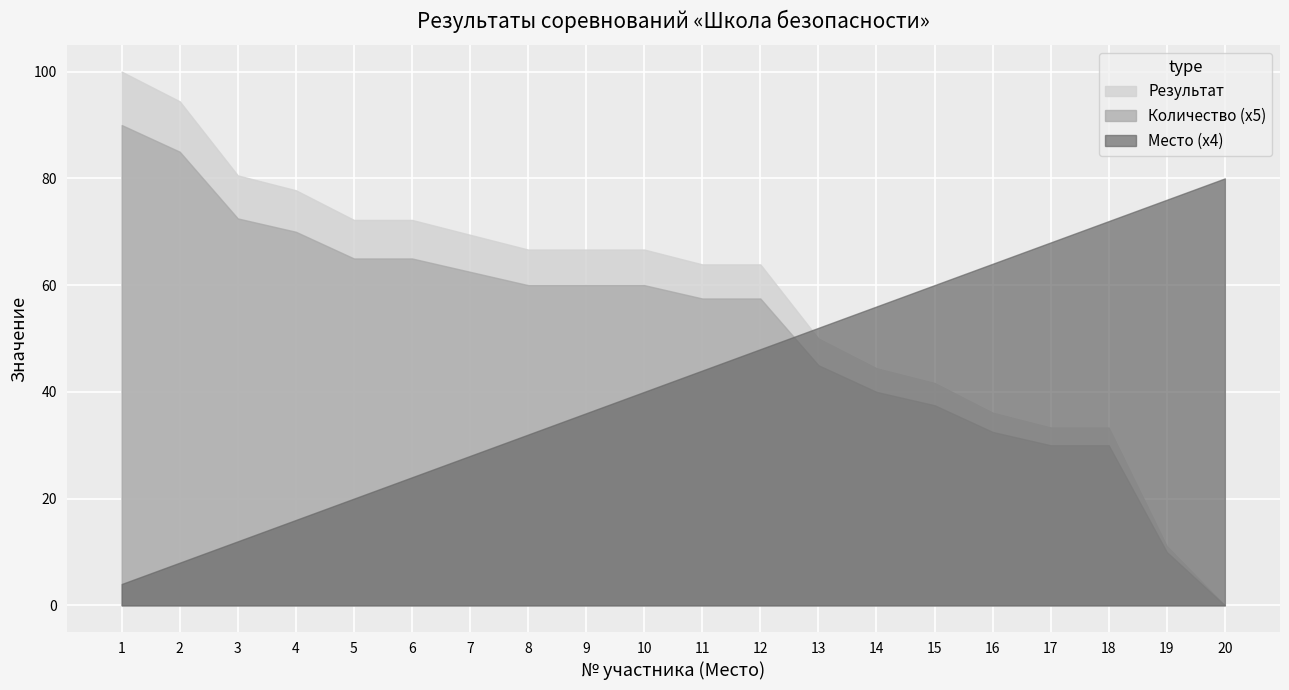

Rank the series by their maximum value, from highest to lowest.

Результат, Количество (x5), Место (x4)